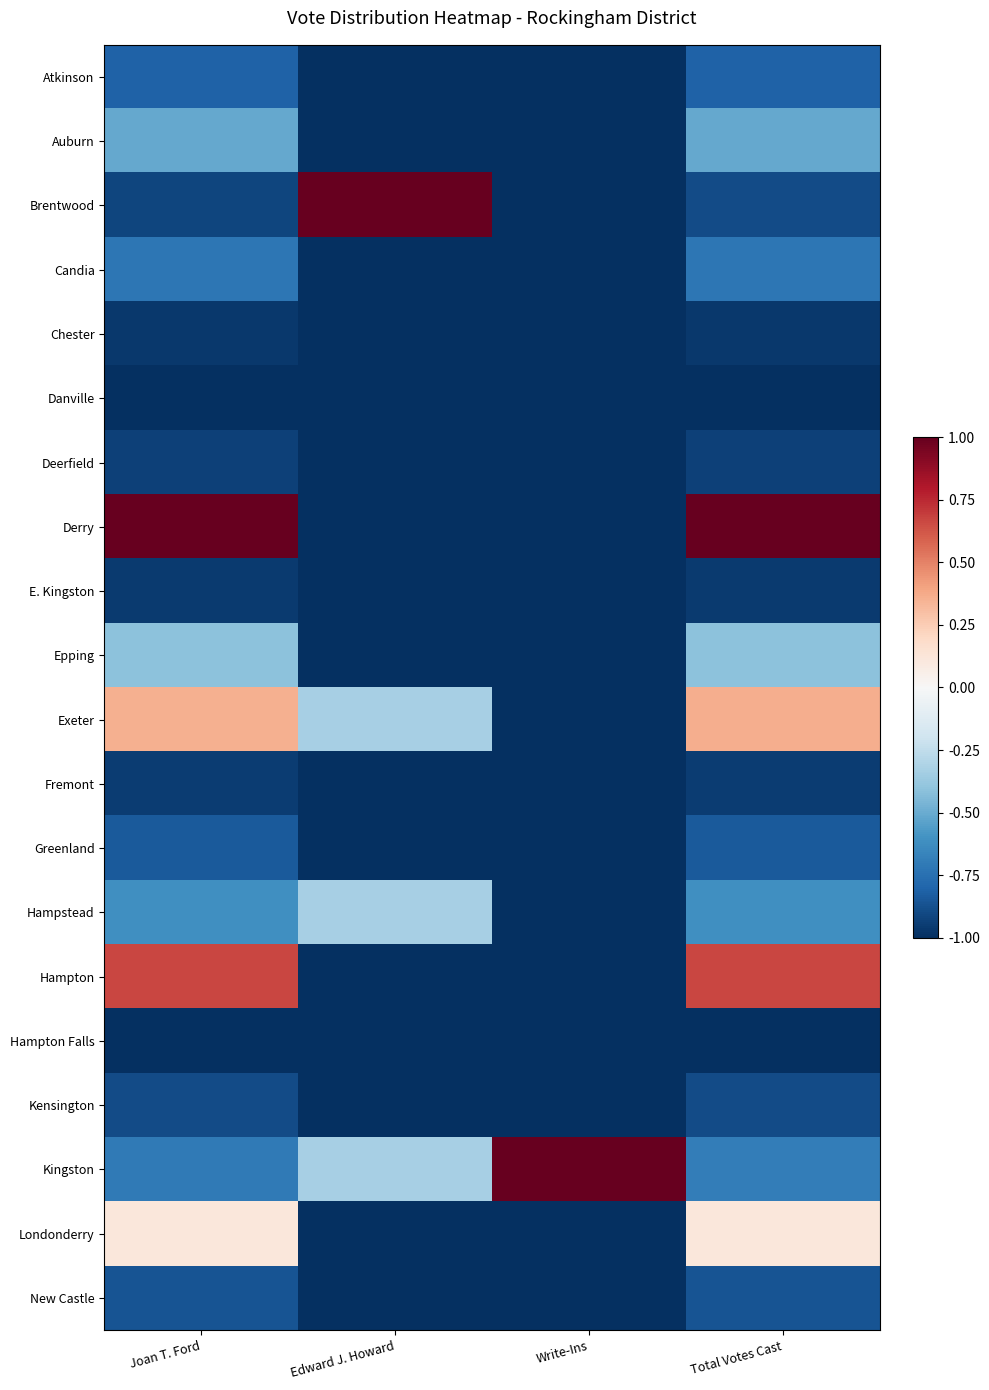

Which category has the lowest value across all series?

Edward J. Howard